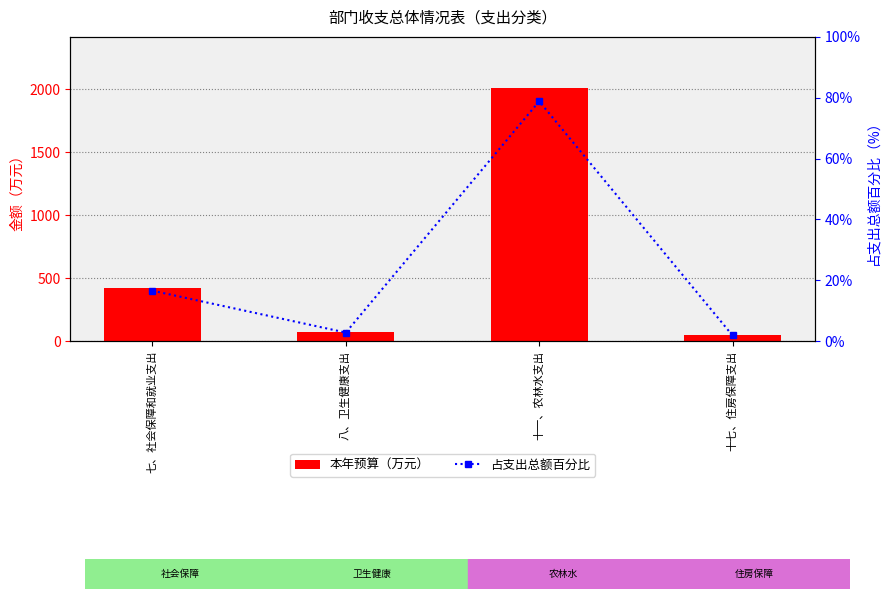

Is it true that 本年预算（万元） equals 558.2 at 十一、农林水支出?

False